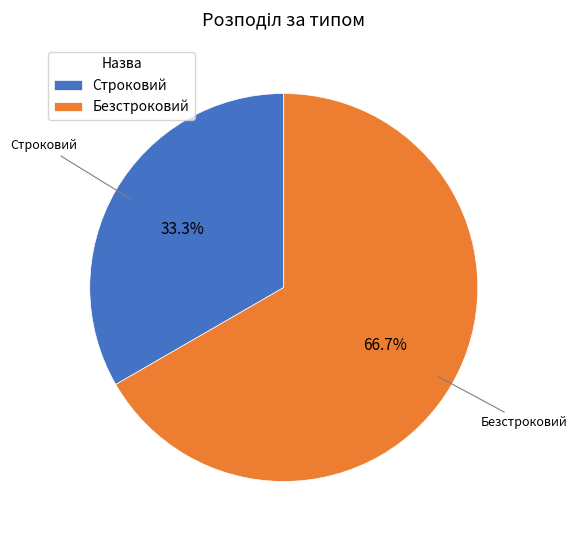

What is the ratio of the value at Строковий to the value at Безстроковий?

0.5